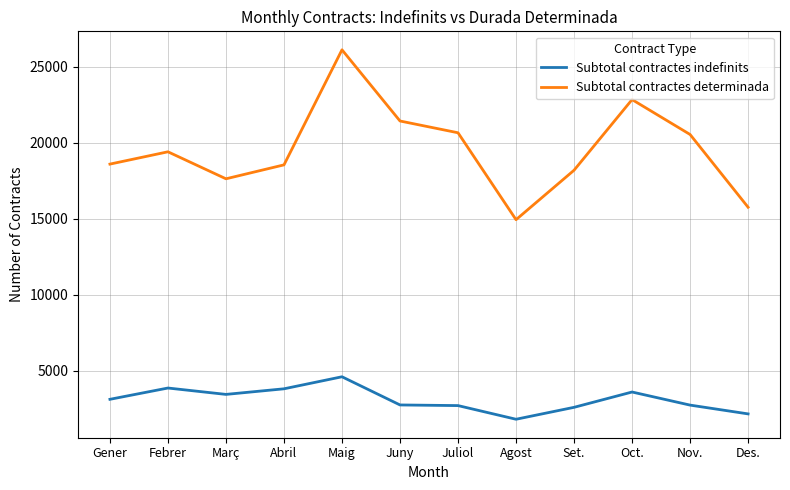

How many lines are shown in the chart?

2